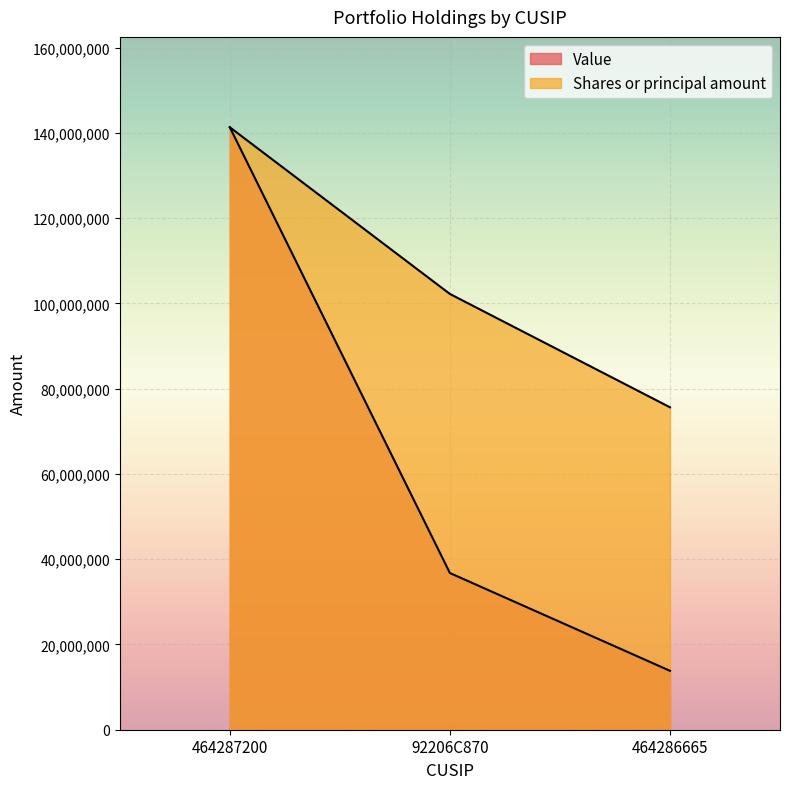

What is the average value of the Shares or principal amount series?

106404355.8